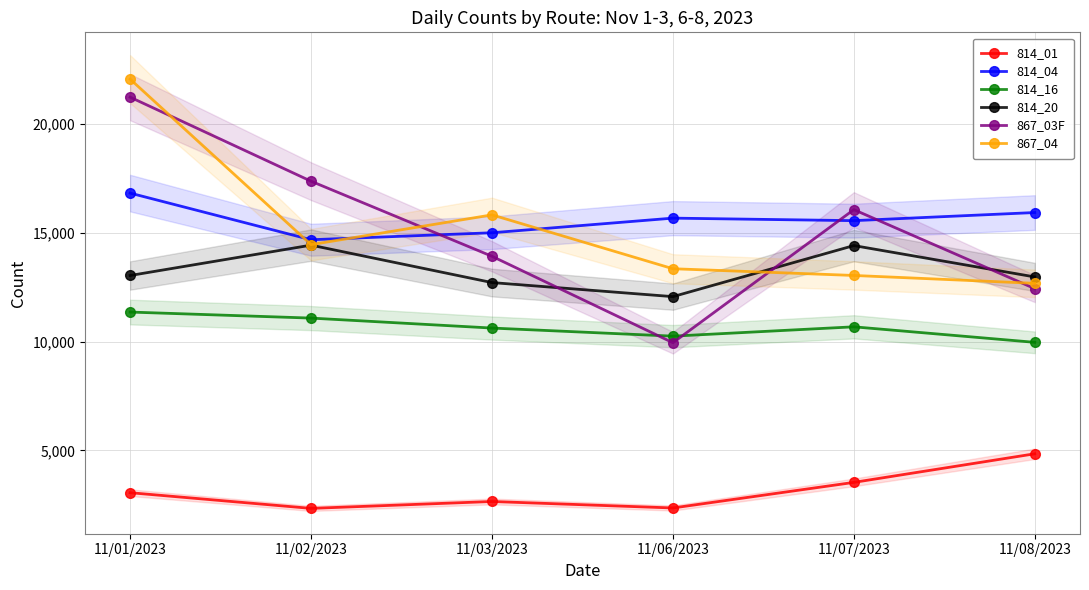

In 814_20, how many points are higher than both neighbors (excluding endpoints)?

2